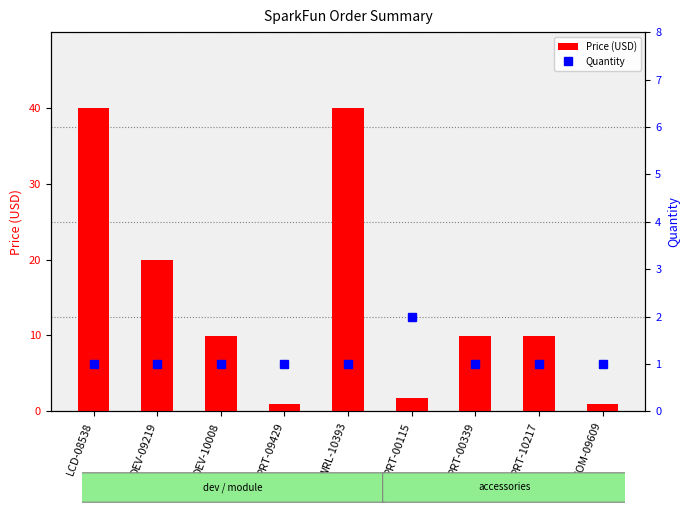

At which category does the chart reach its minimum across all series?

PRT-09429